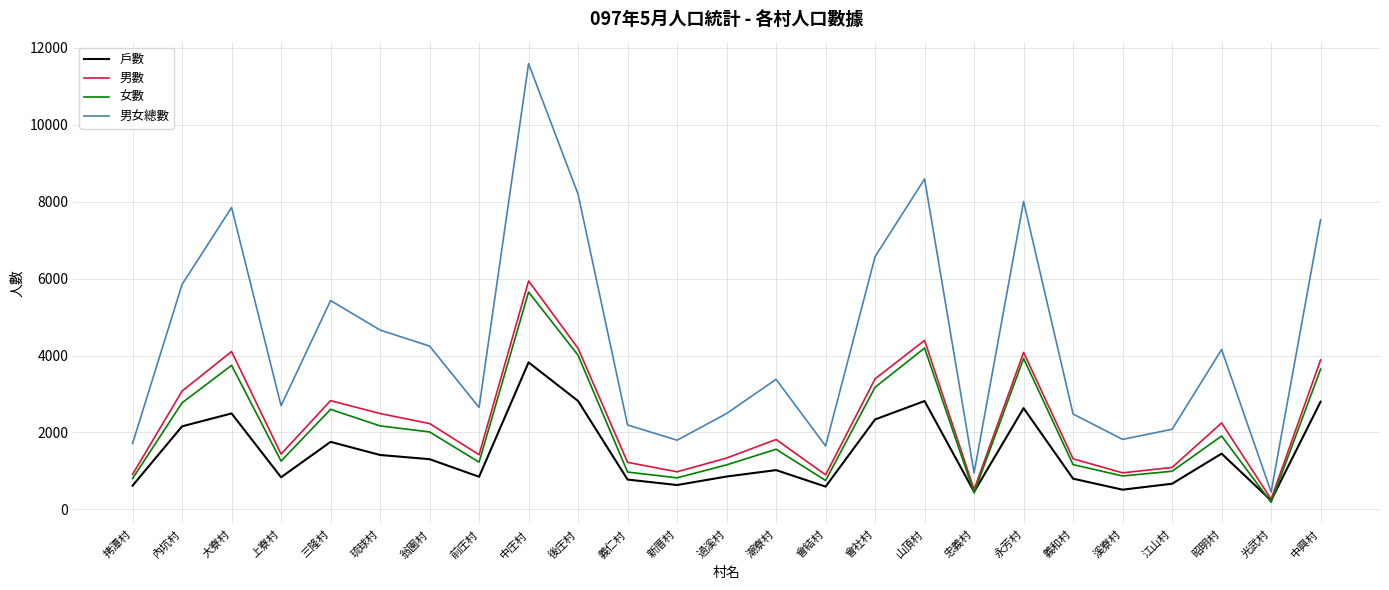

True or false: 戶數 has a value of 1450 at 昭明村.

True